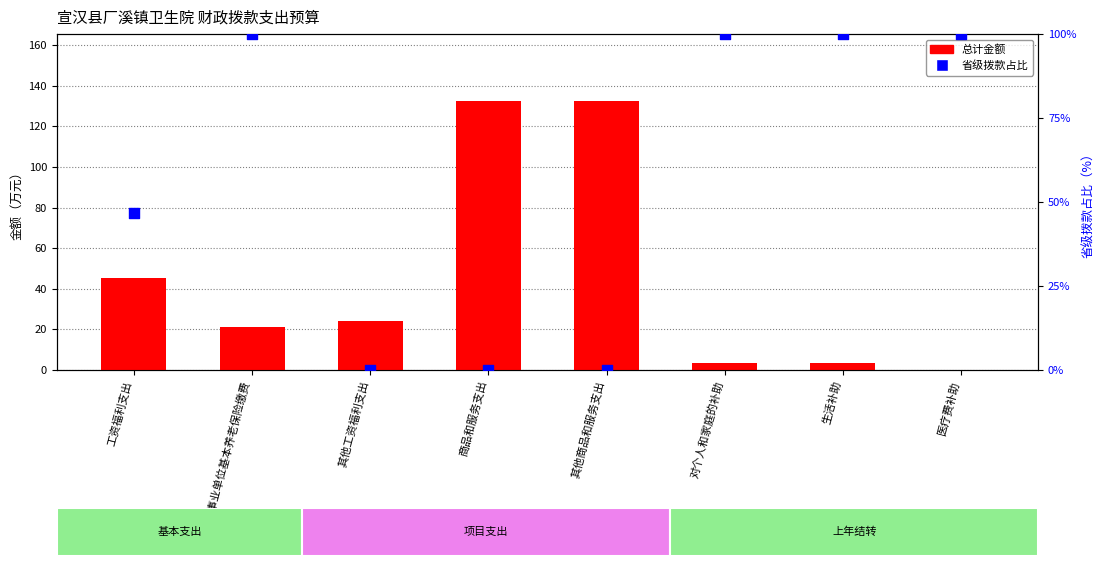

Which series has the largest total across all categories?

省级拨款占比